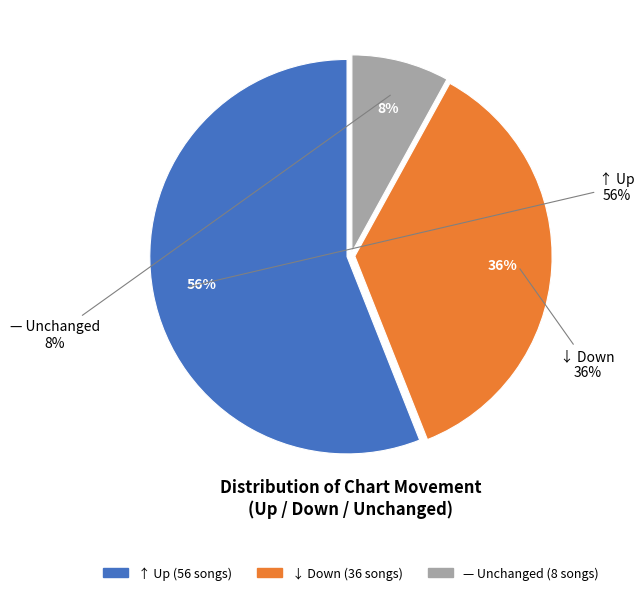

How many segments does this pie chart have?

3